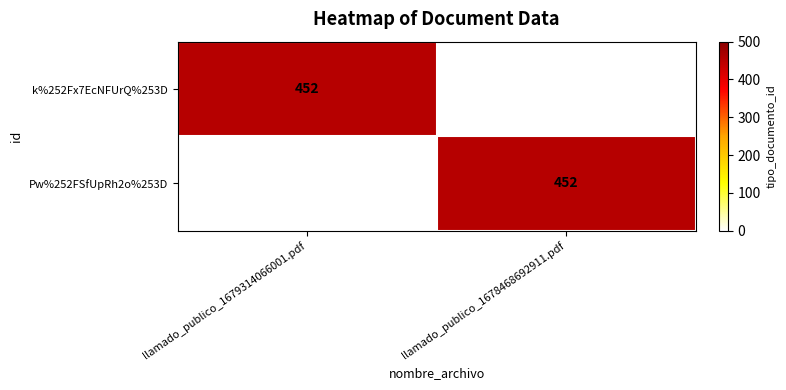

The value of Pw%252FSfUpRh2o%253D at llamado_publico_1678468692911.pdf is 452. True or false?

True